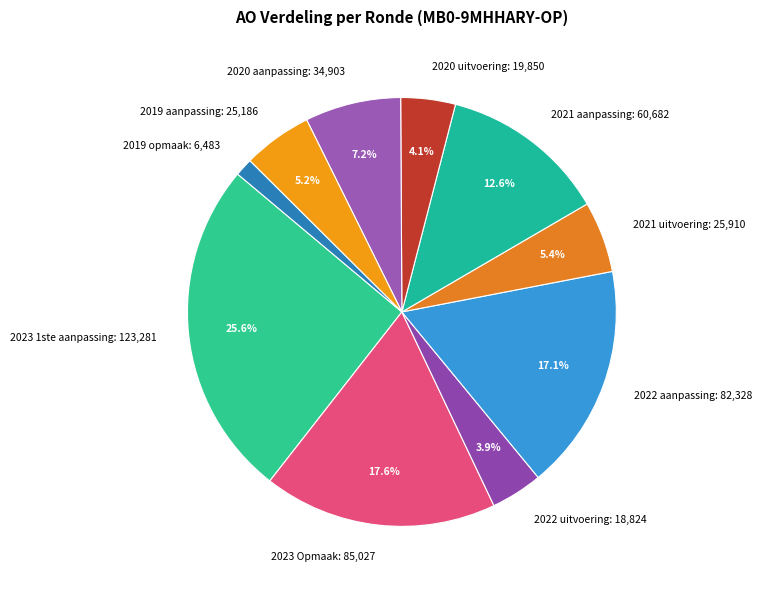

Which has a higher value, 2023 Opmaak or 2020 aanpassing?

2023 Opmaak